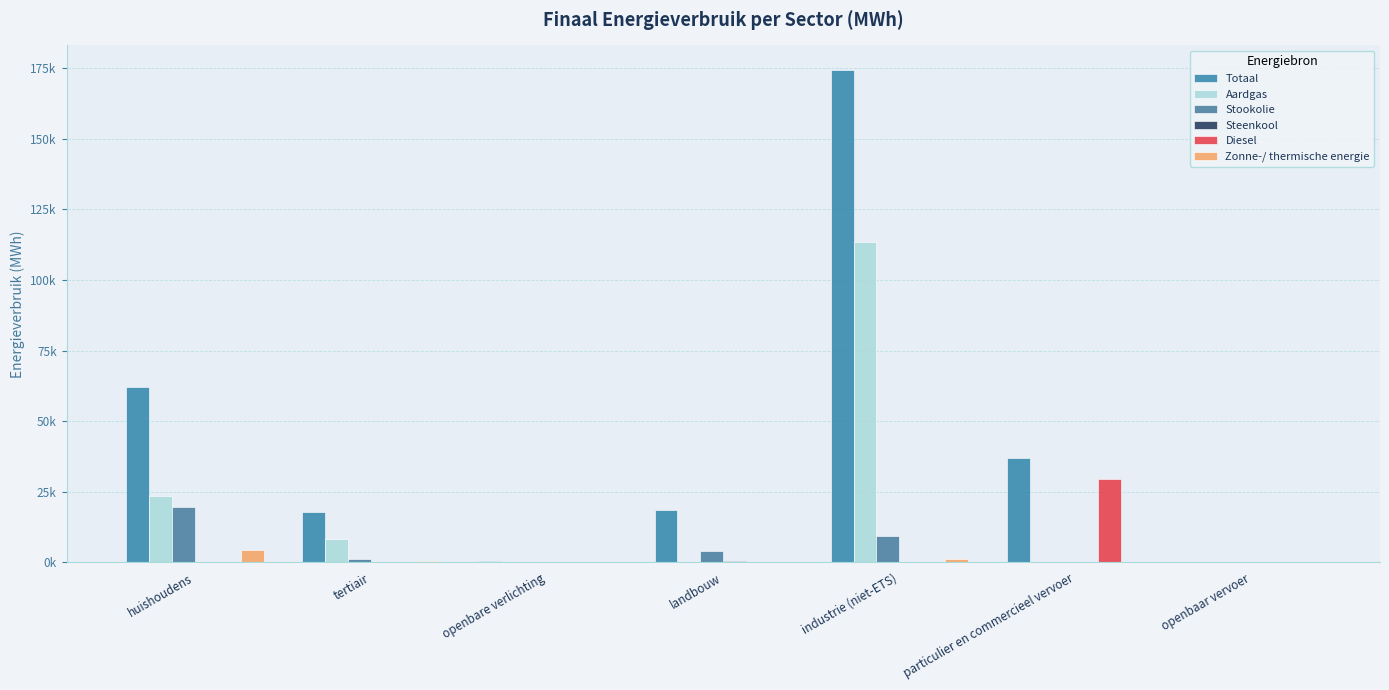

At how many categories does at least one series exceed 153156?

1